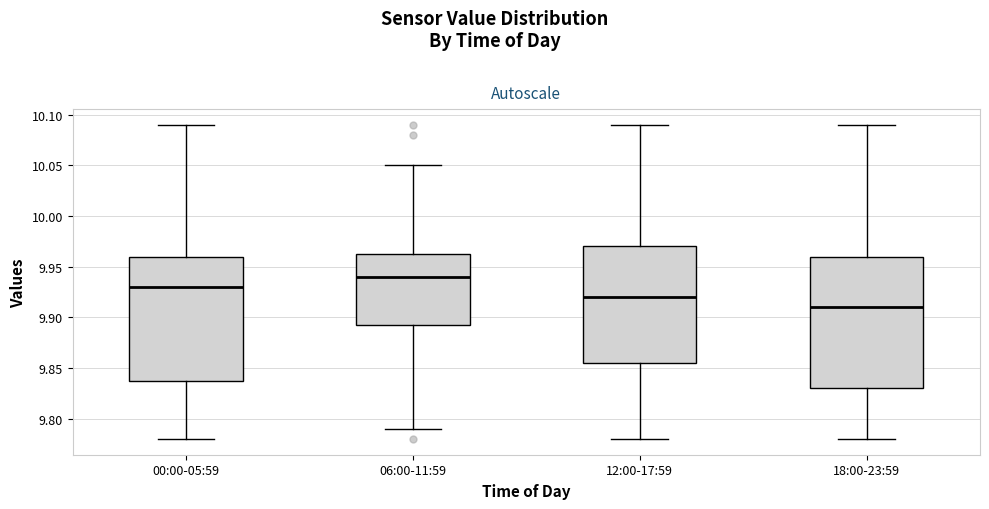

Comparing the boxes themselves (not the whiskers), which one is the tallest?

18:00-23:59